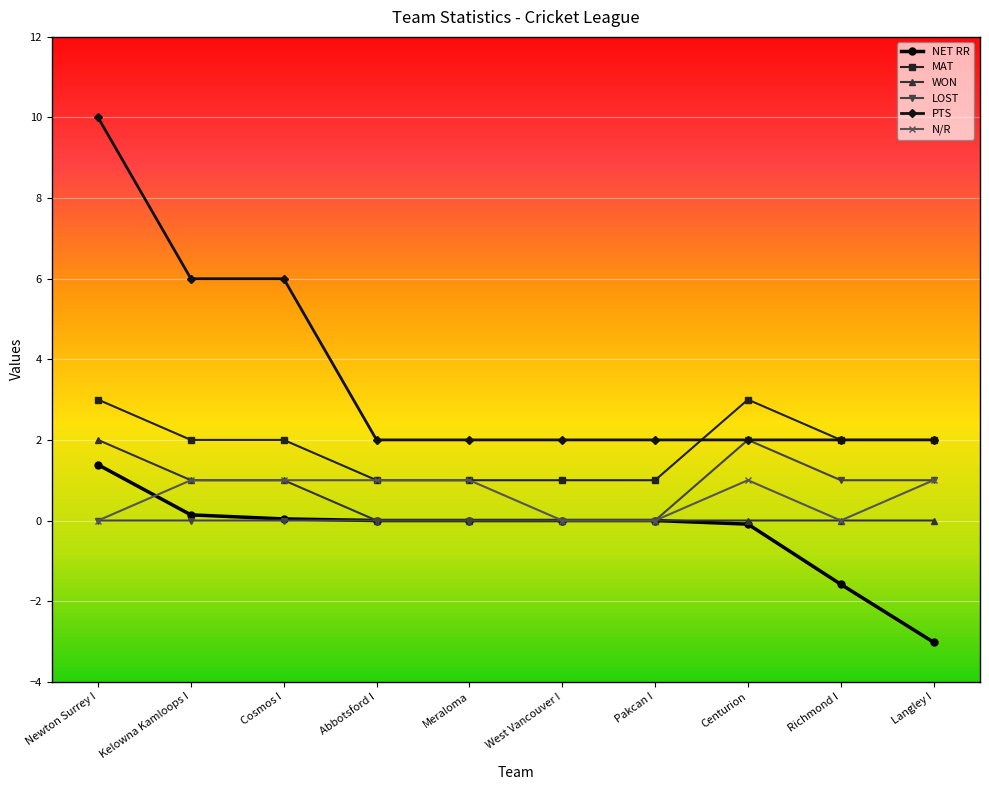

What value does the PTS series have at Pakcan I?

2.0